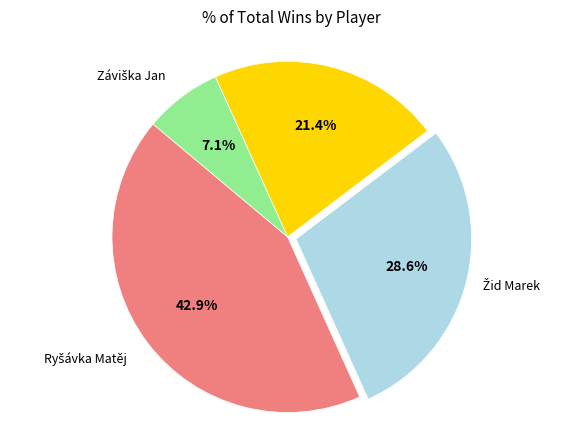

Is there any slice that represents more than half of the pie?

No